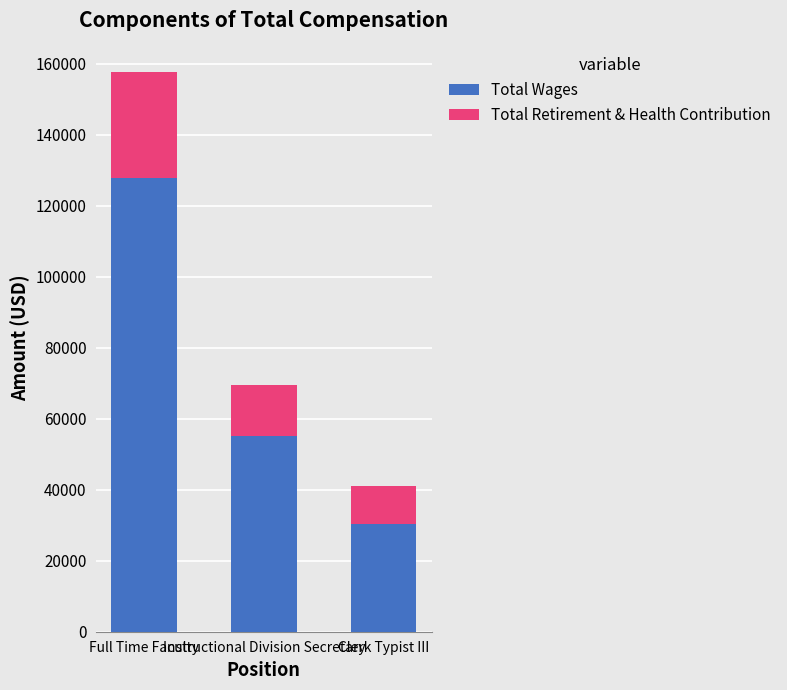

What is the average value of the Total Wages series?

71017